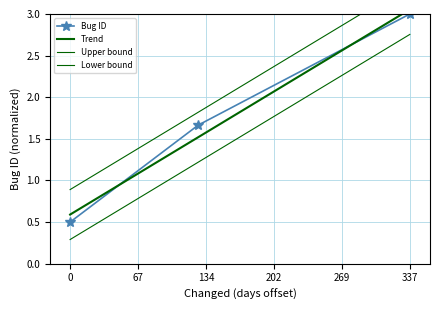

Is it true that Bug ID equals 0.5 at 0?

True